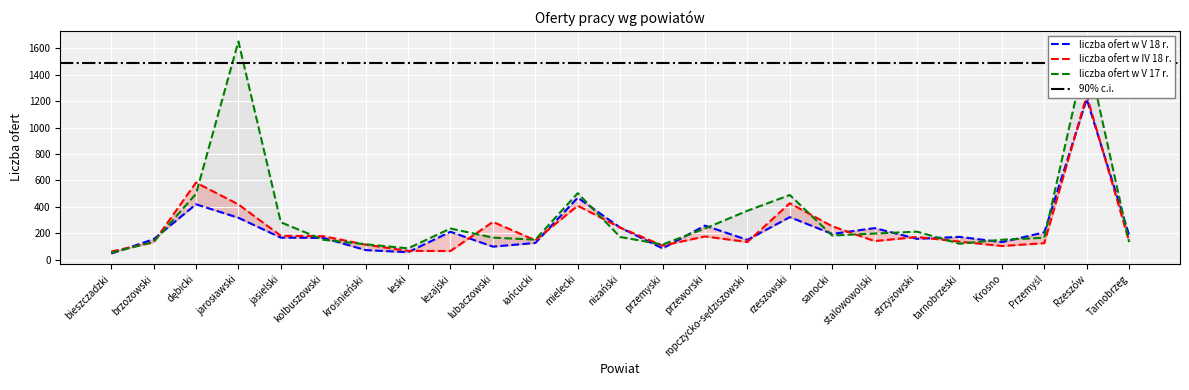

What is the label of the 20th point from the left?

strzyżowski